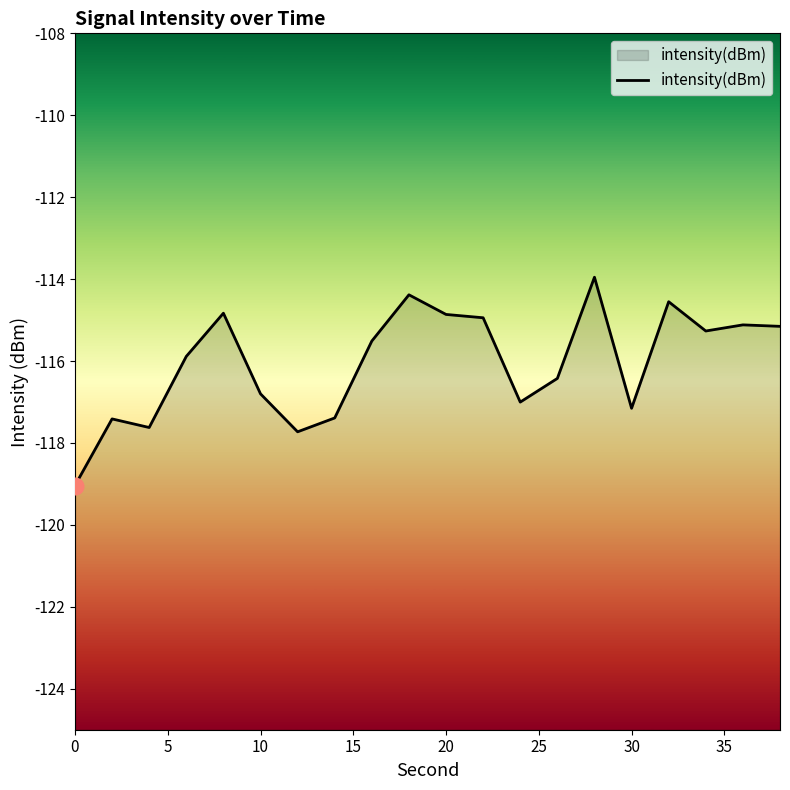

What is the smallest value displayed?

-119.0